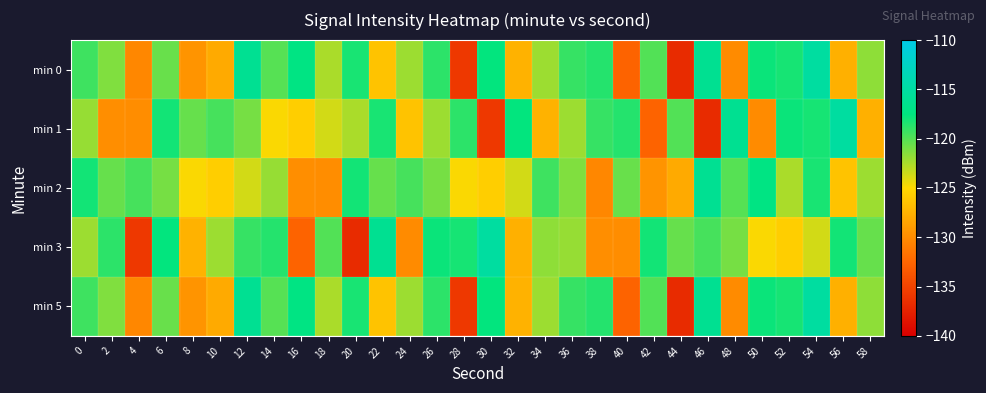

At 56, list the series in order from largest to smallest.

min 1, min 3, min 2, min 0, min 5